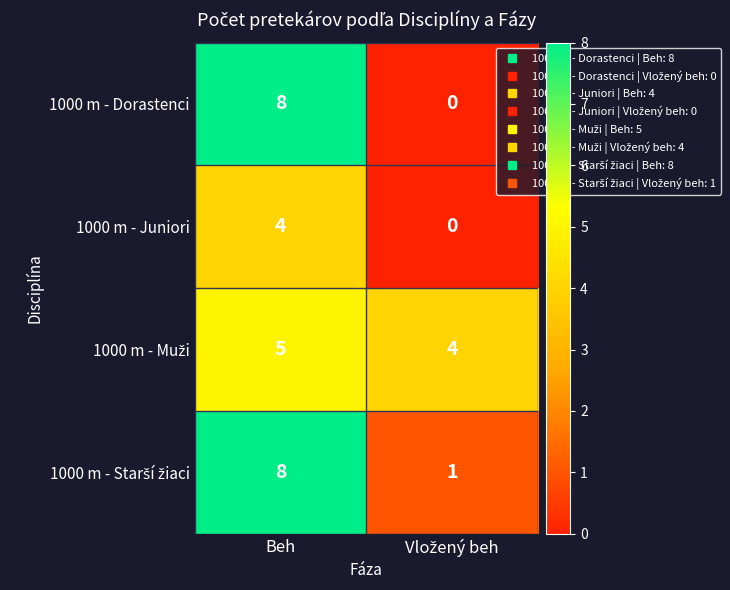

Which category has the highest value across all series?

Beh